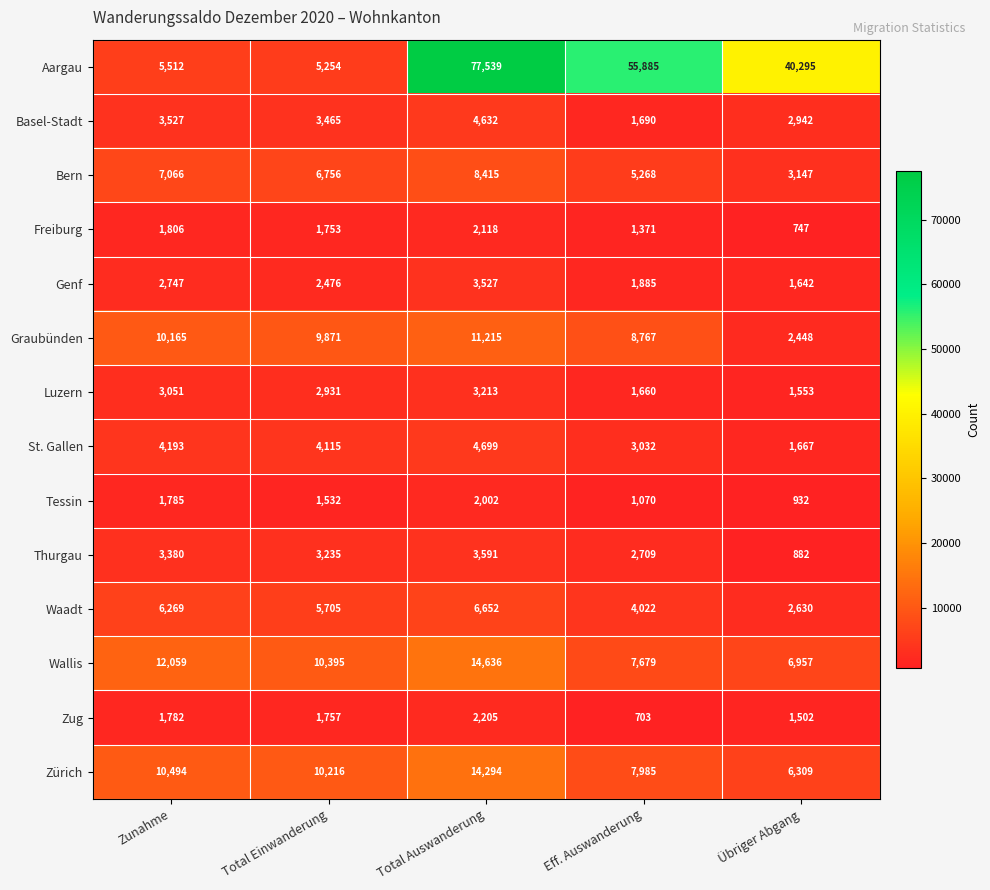

What is the difference between the Tessin values at Übriger Abgang and Eff. Auswanderung?

138